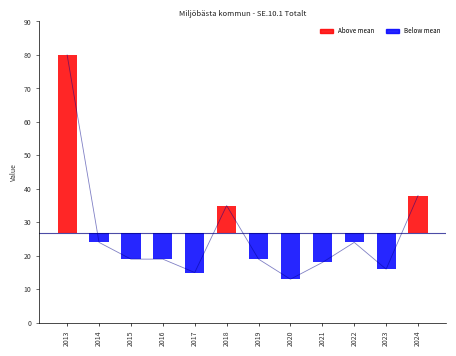

What is the minimum value shown in the chart?

13